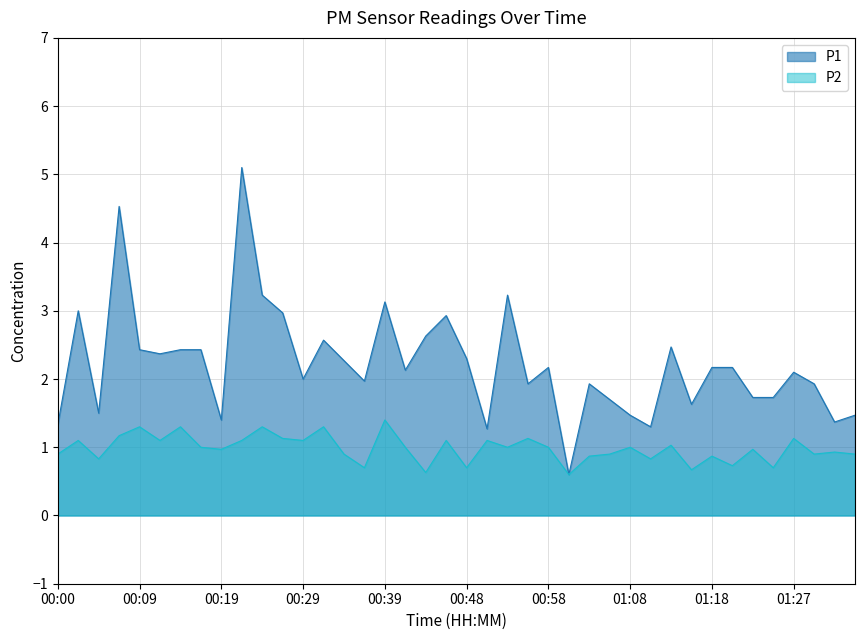

True or false: P1 and P2 cross at least once.

False